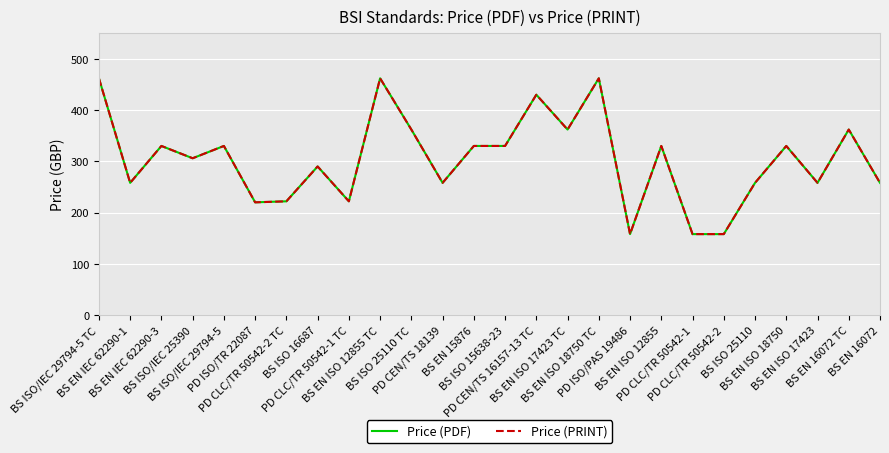

What is the sum of all Price (PRINT) values?

7906